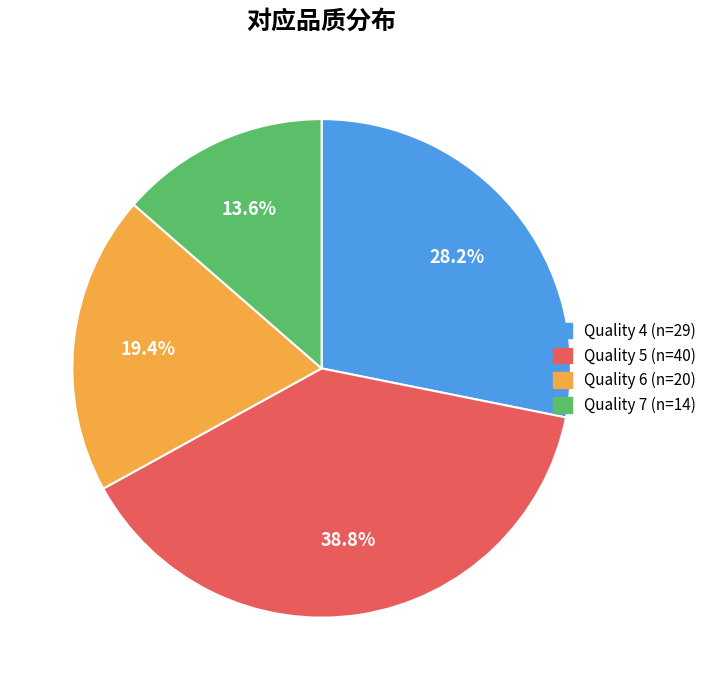

Which category has the smallest portion of the pie?

Quality 7